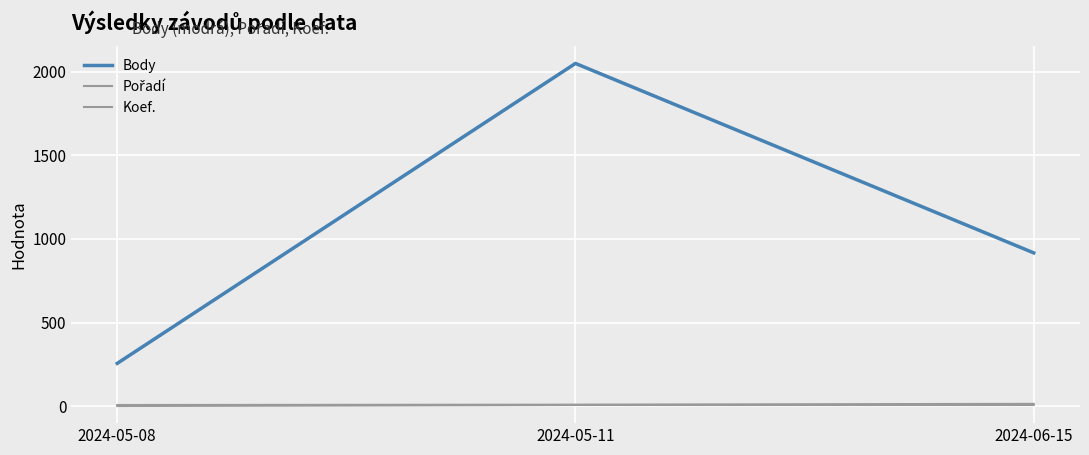

Which series has the largest range (max minus min)?

Body